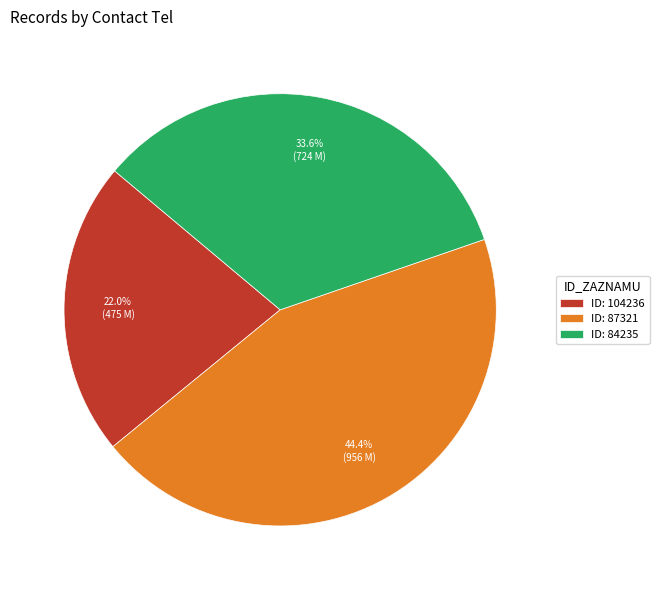

What is the largest slice in the pie chart?

ID: 87321